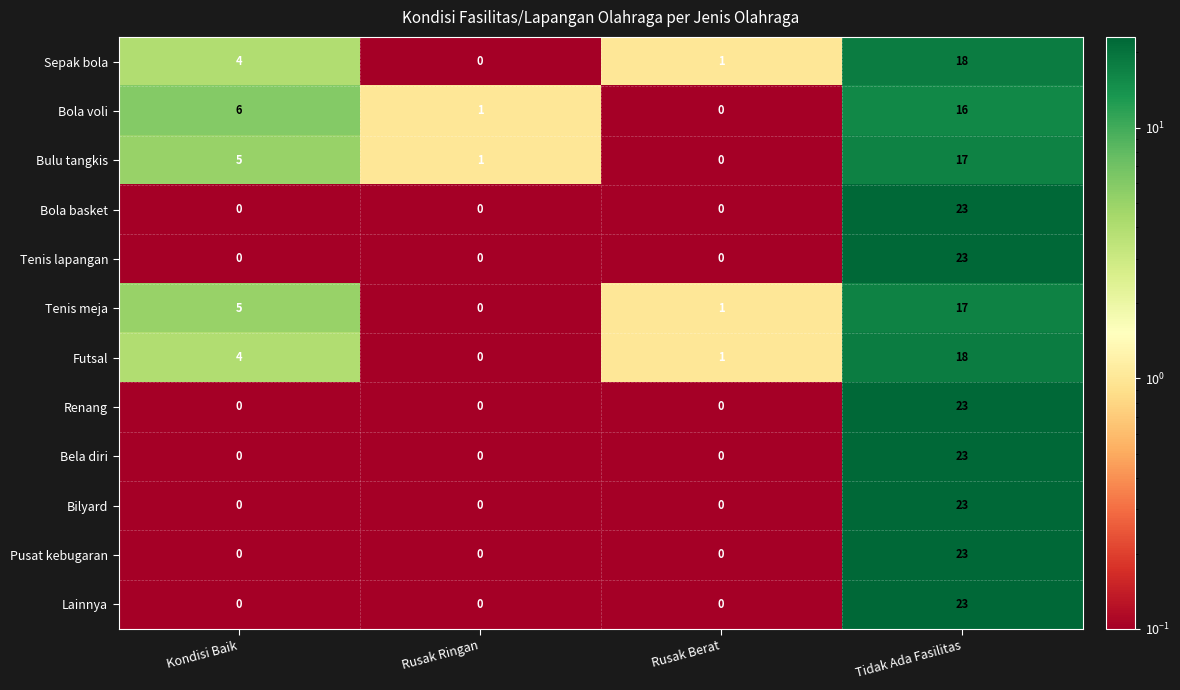

What is the highest value of the Lainnya series?

23